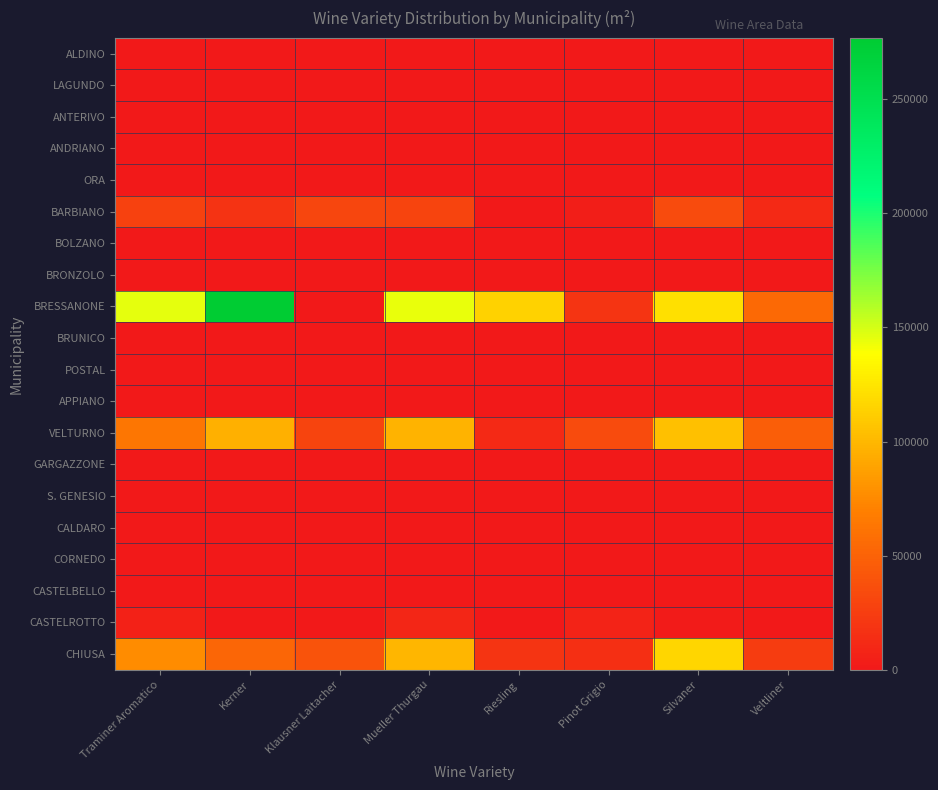

Rank the series by their maximum value, from highest to lowest.

BRESSANONE, CHIUSA, VELTURNO, BARBIANO, CASTELROTTO, BOLZANO, ALDINO, LAGUNDO, ANTERIVO, ANDRIANO, ORA, BRONZOLO, BRUNICO, POSTAL, APPIANO, GARGAZZONE, S. GENESIO, CALDARO, CORNEDO, CASTELBELLO